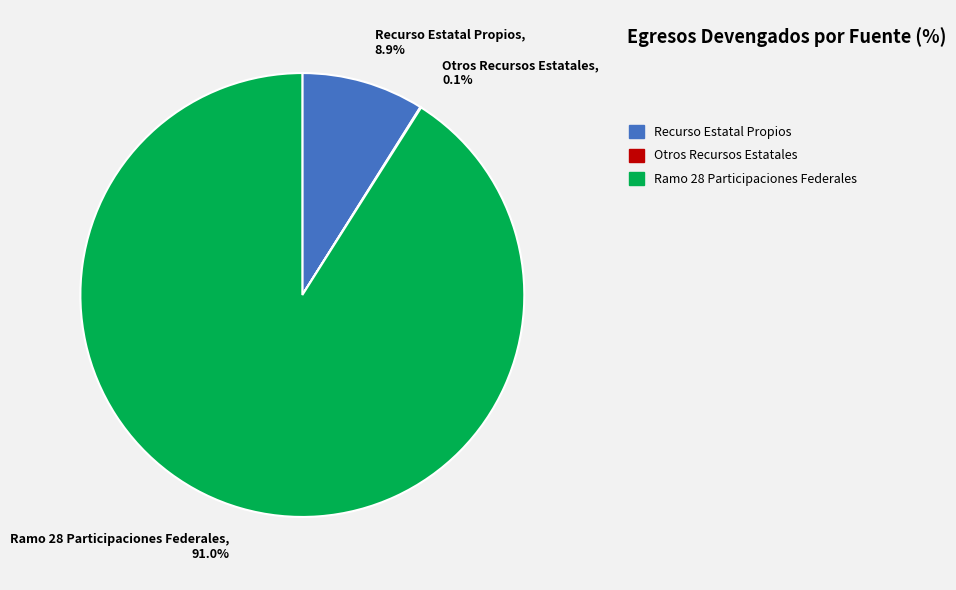

What is the ratio of the value at Ramo 28 Participaciones Federales, 91.0% to the value at Recurso Estatal Propios, 8.9%?

10.2